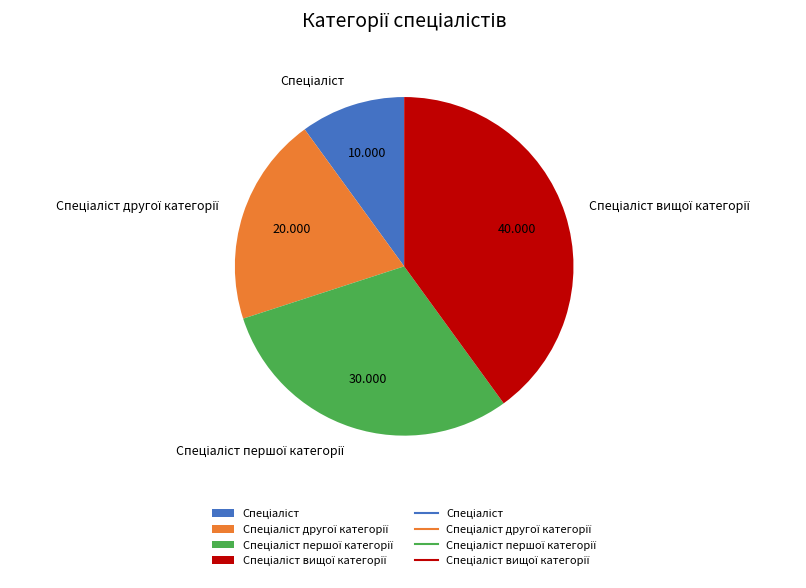

How many segments does this pie chart have?

4